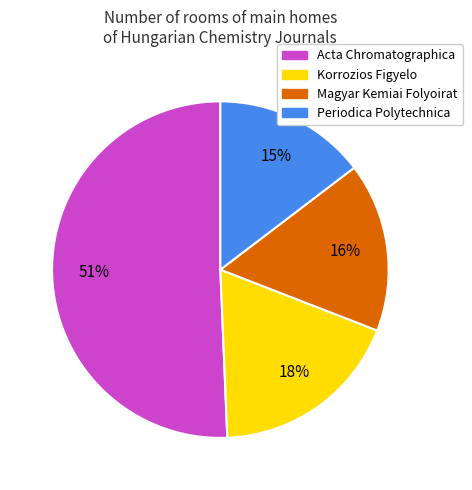

Is it true that Korrozios Figyelo is 24% of the pie?

False